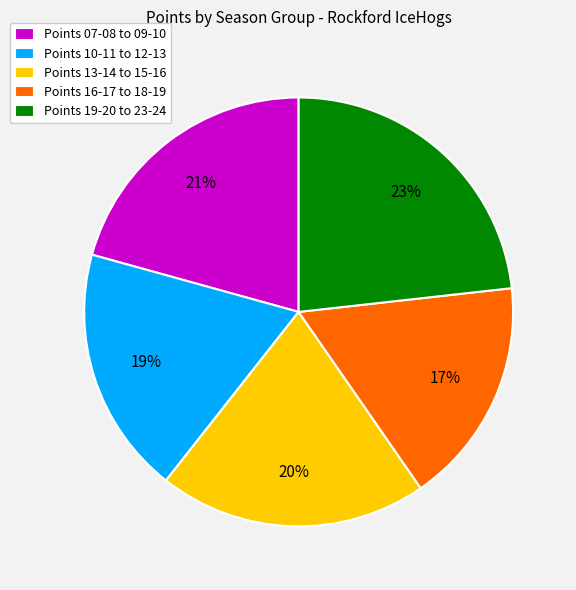

Which has a higher value, Points 16-17 to 18-19 or Points 19-20 to 23-24?

Points 19-20 to 23-24